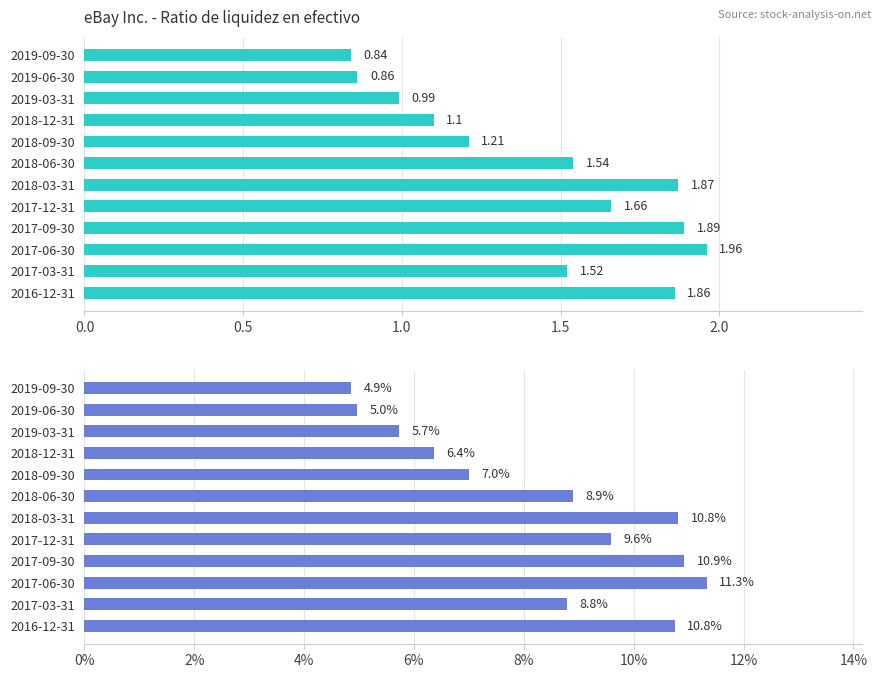

How many series are shown in this chart?

2